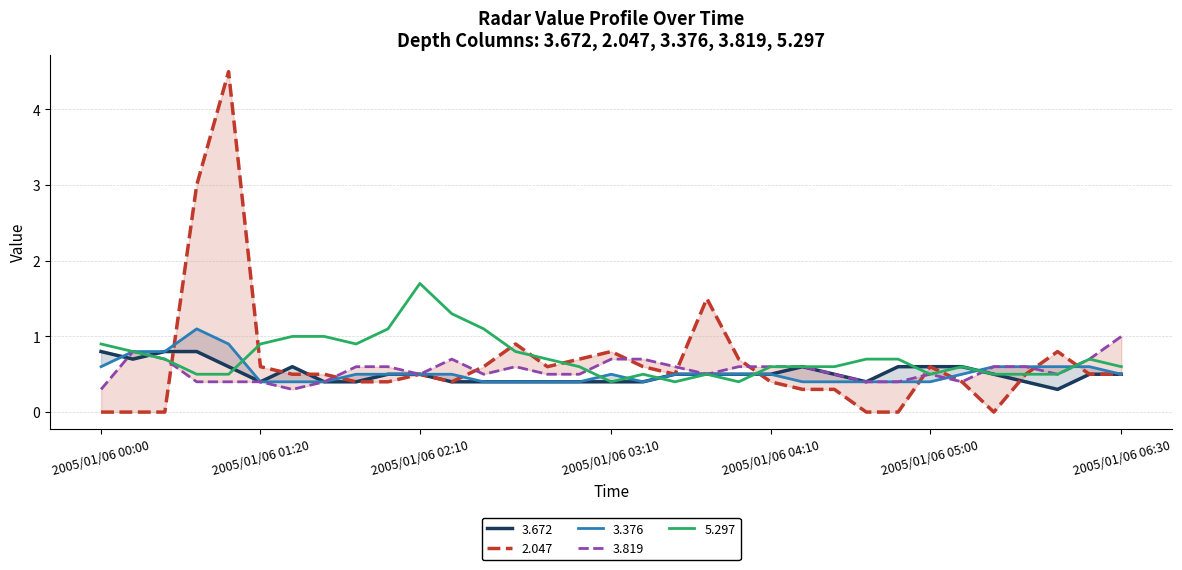

True or false: 2.047 and 3.672 cross at least once.

True